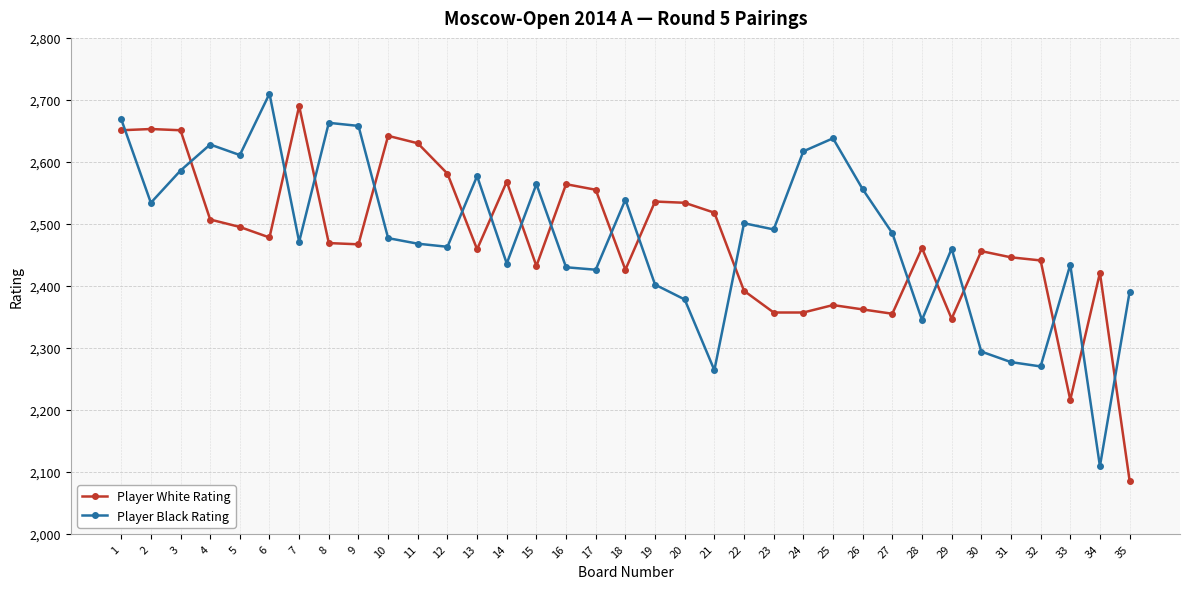

Which series ends up on top after the final intersection of Player White Rating and Player Black Rating?

Player Black Rating